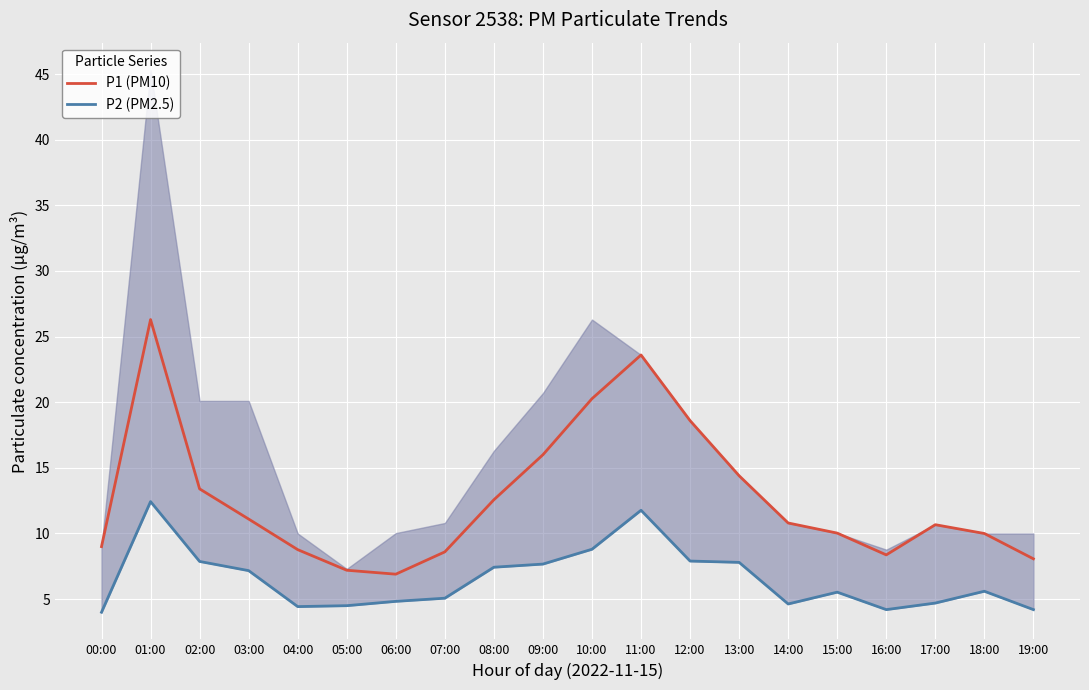

What is the difference between the P1 (PM10) values at 02:00 and 16:00?

5.0